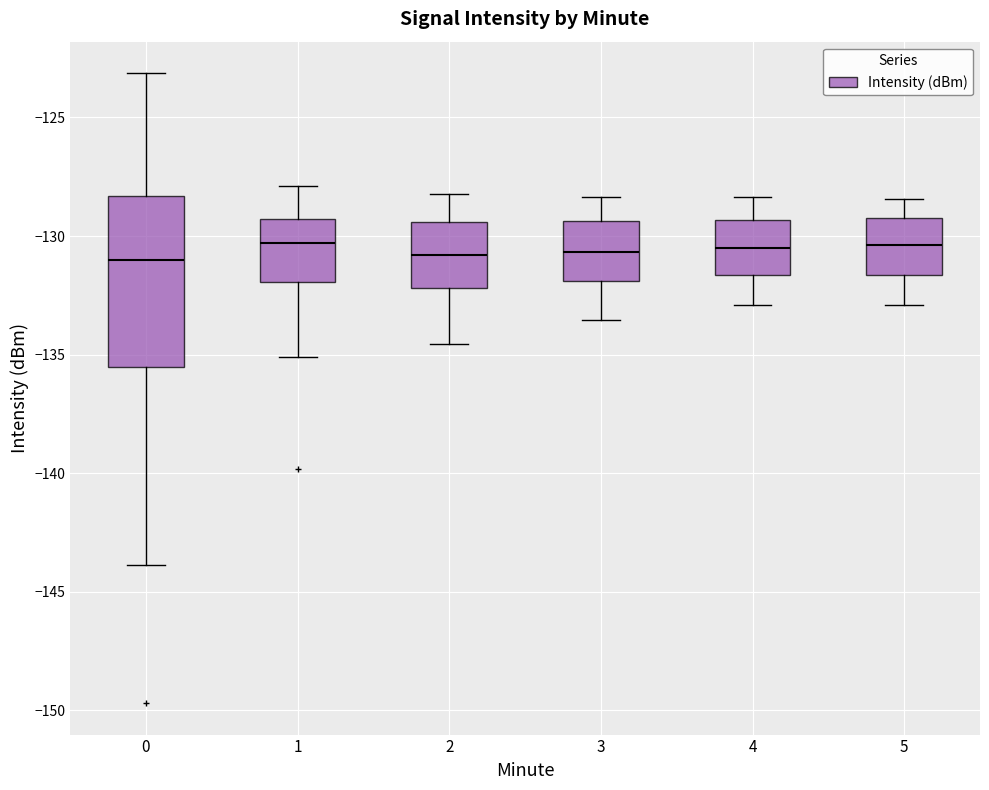

Which box is the tallest, from its lower edge to its upper edge?

0